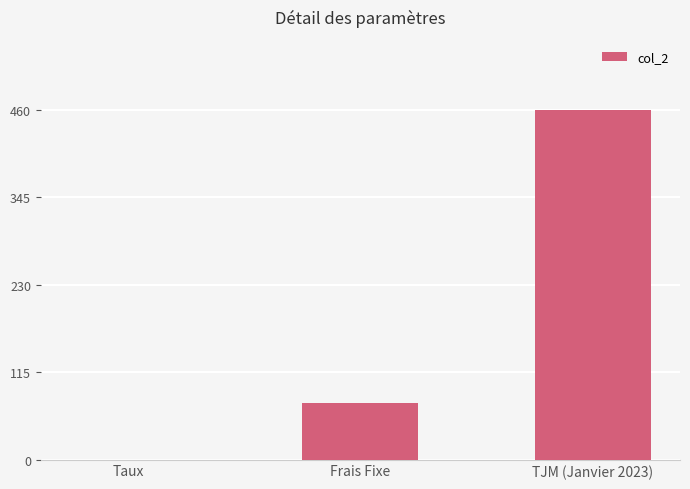

At which category does the chart reach its peak across all series?

TJM (Janvier 2023)